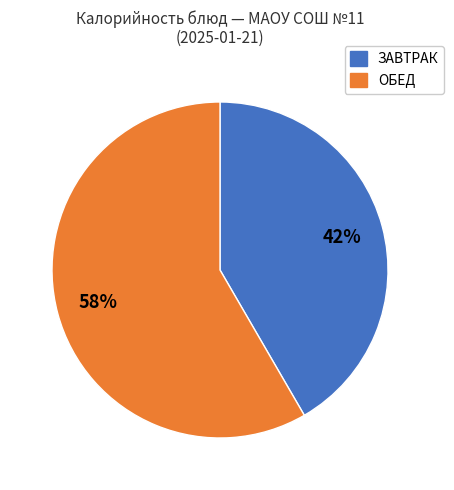

Is there a majority slice in this chart?

Yes